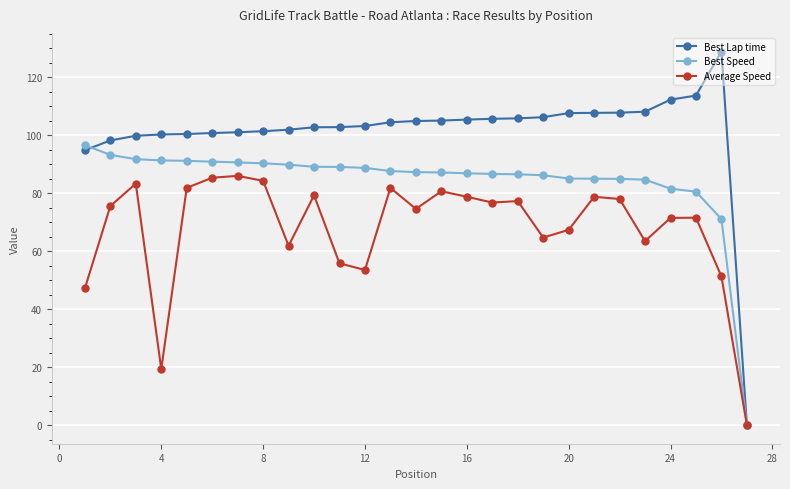

What is the maximum value for Best Lap time?

128.8